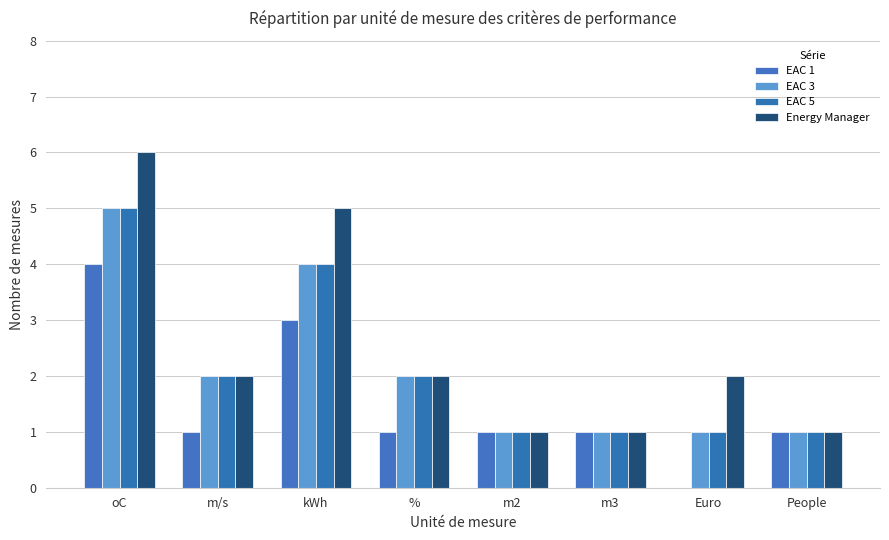

The EAC 5 series shows 0 at People. True or false?

False